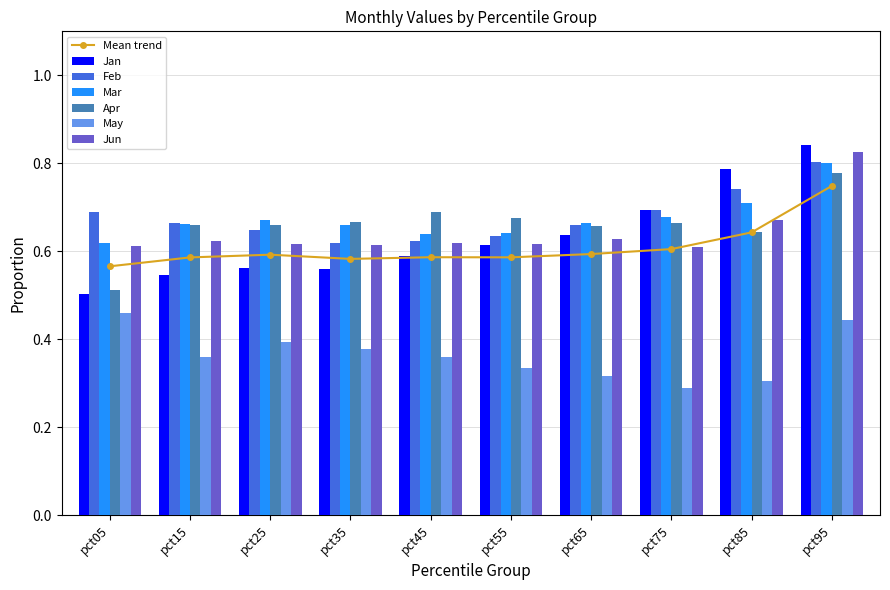

What is the difference between the maximum and minimum values in the Feb series?

0.2